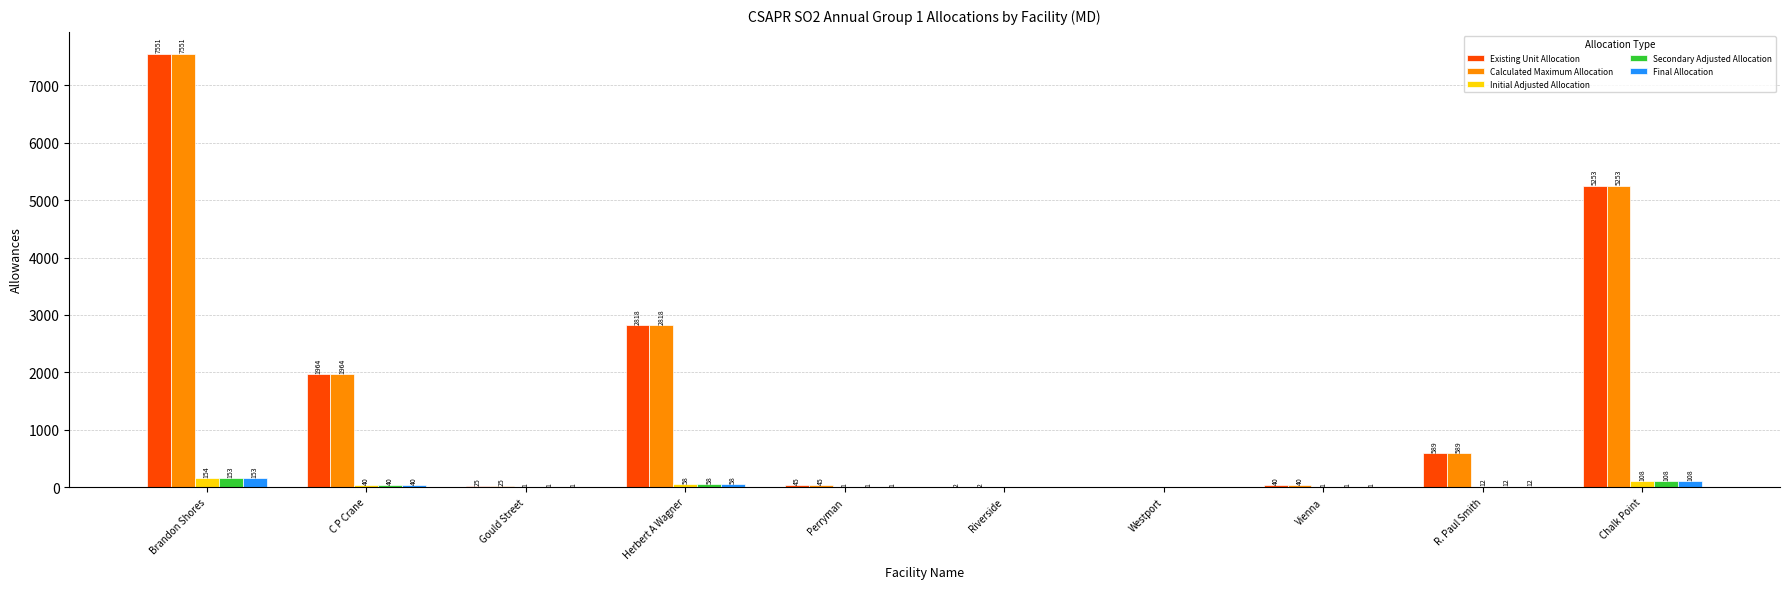

Reading left to right, list all the values displayed in this chart.

Existing Unit Allocation: Brandon Shores=7551	C P Crane=1964	Gould Street=25	Herbert A Wagner=2818	Perryman=45	Riverside=2	Westport=0	Vienna=40	R. Paul Smith=589	Chalk Point=5253
Calculated Maximum Allocation: Brandon Shores=7551	C P Crane=1964	Gould Street=25	Herbert A Wagner=2818	Perryman=45	Riverside=2	Westport=0	Vienna=40	R. Paul Smith=589	Chalk Point=5253
Initial Adjusted Allocation: Brandon Shores=154	C P Crane=40	Gould Street=1	Herbert A Wagner=58	Perryman=1	Riverside=0	Westport=0	Vienna=1	R. Paul Smith=12	Chalk Point=108
Secondary Adjusted Allocation: Brandon Shores=153	C P Crane=40	Gould Street=1	Herbert A Wagner=58	Perryman=1	Riverside=0	Westport=0	Vienna=1	R. Paul Smith=12	Chalk Point=108
Final Allocation: Brandon Shores=153	C P Crane=40	Gould Street=1	Herbert A Wagner=58	Perryman=1	Riverside=0	Westport=0	Vienna=1	R. Paul Smith=12	Chalk Point=108